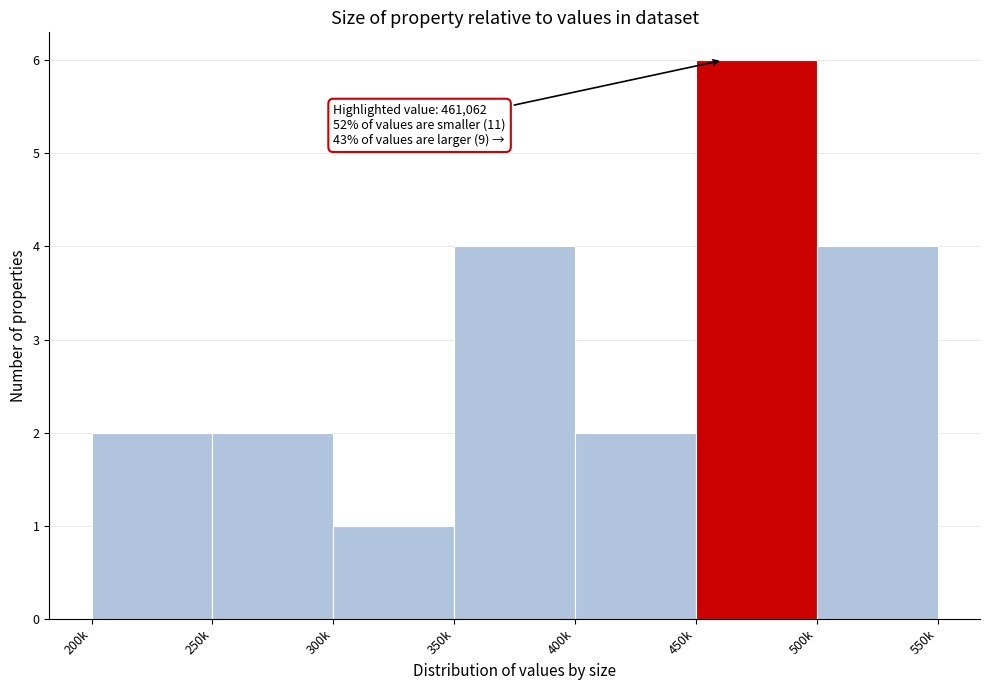

Reading left to right, what are all the values shown in this chart?

200k=2	250k=2	300k=1	350k=4	400k=2	450k=6	500k=4